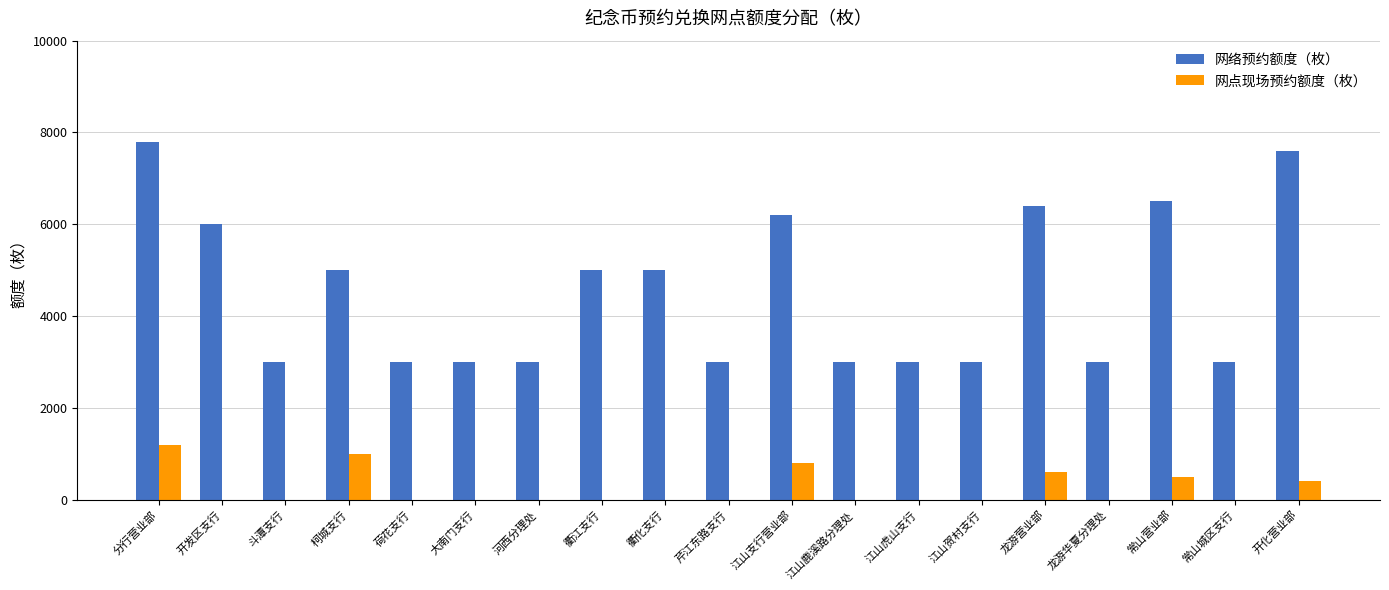

How many groups of bars are there?

19